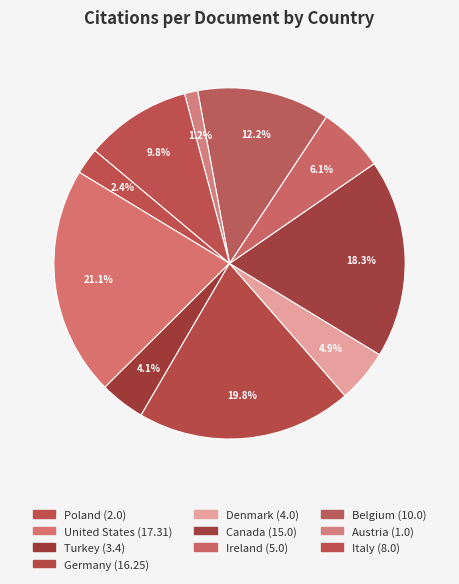

To the nearest percent, what portion does Germany represent?

20%